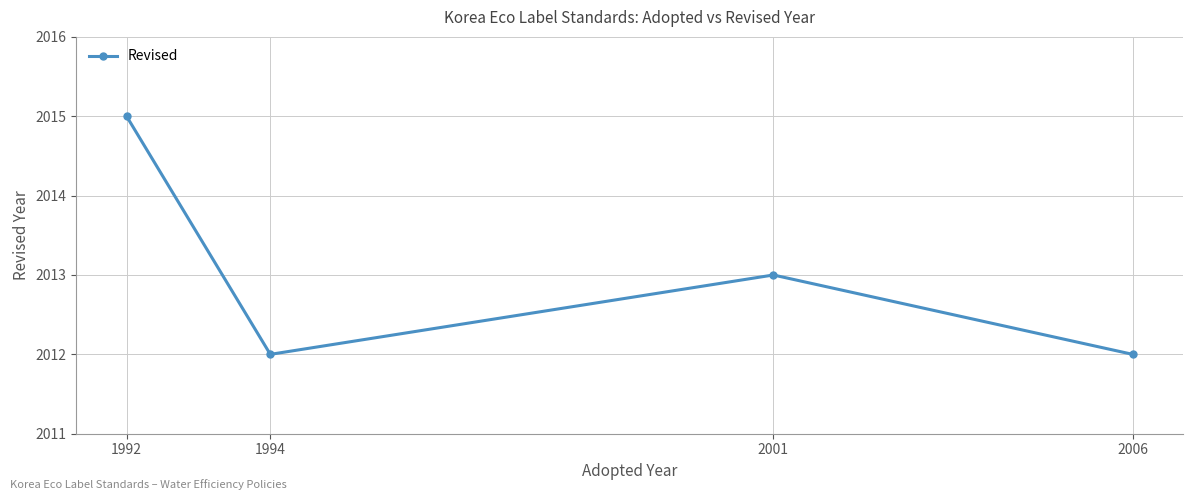

How many values are below 2013?

2